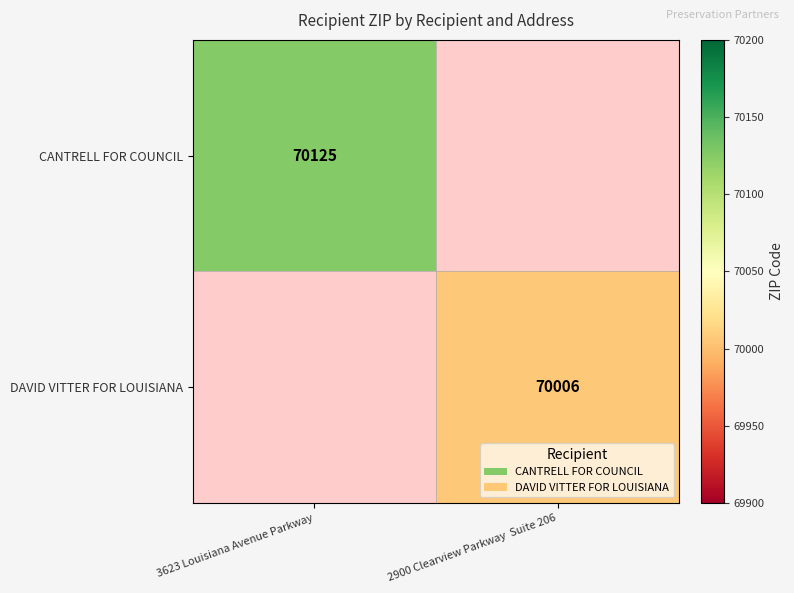

How many distinct data groups are displayed?

2